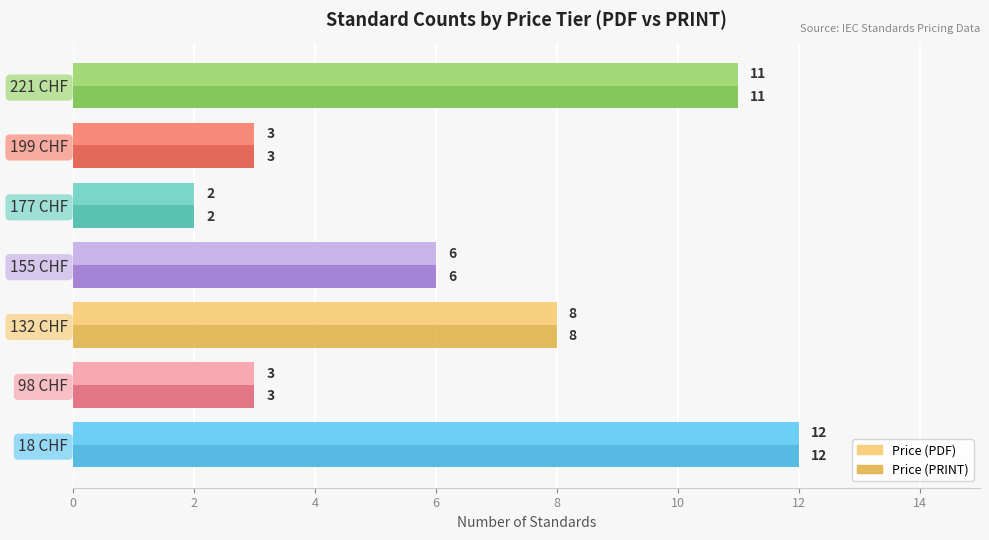

Which category has the highest value in the Price (PDF) series?

18 CHF